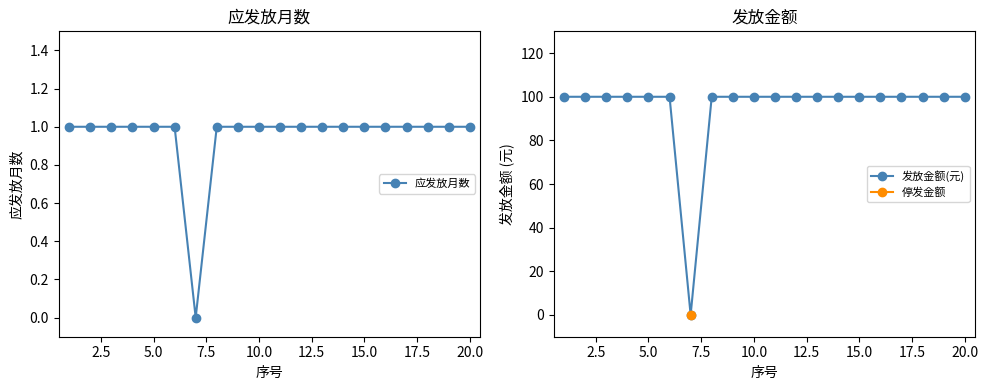

What is the highest value of the 发放金额(元) series?

100